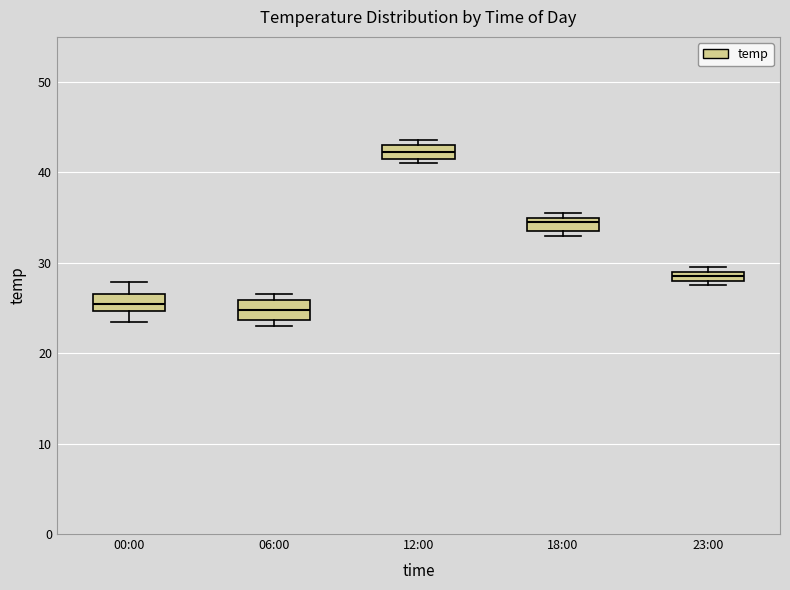

Which box's median line is the highest?

12:00